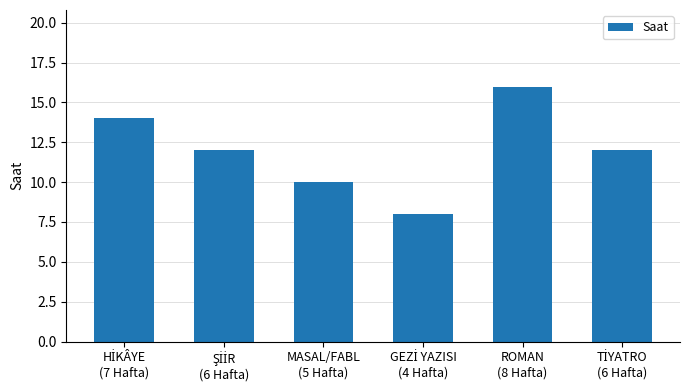

What is the difference between the maximum and minimum values?

8